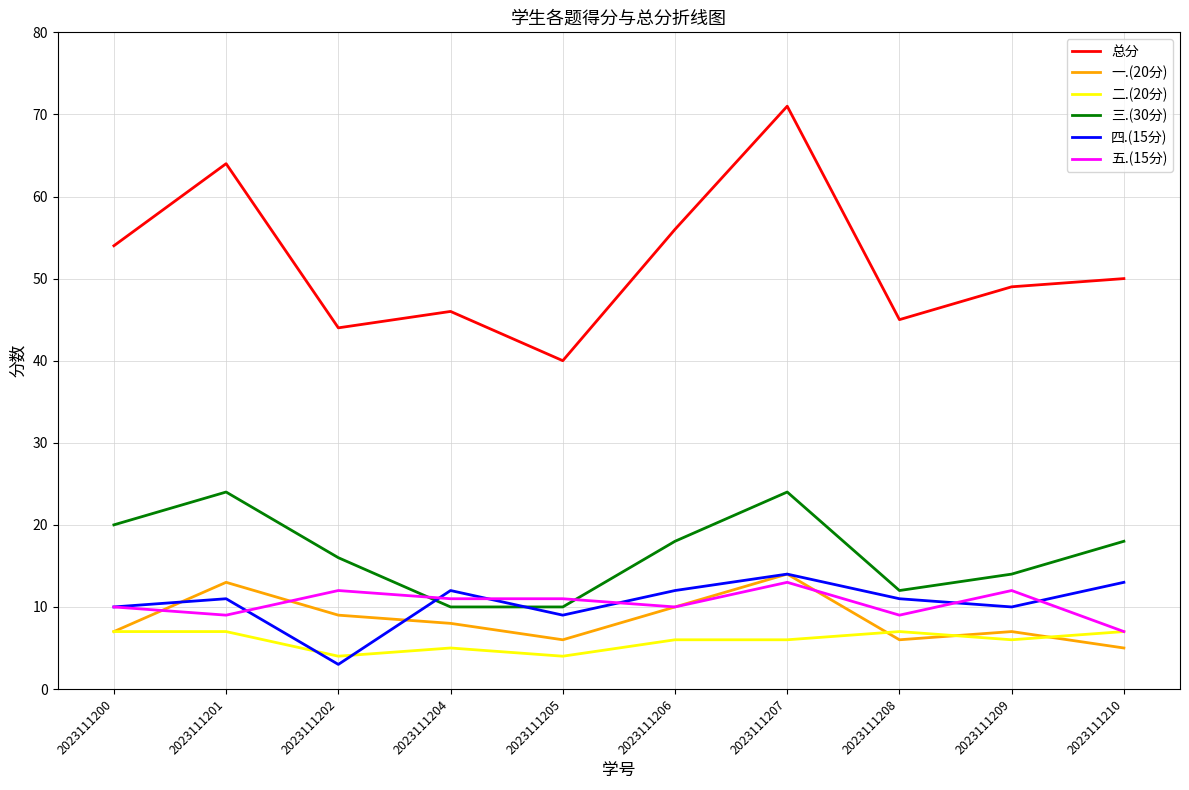

Which series changed the most between 2023111206 and 2023111208?

总分